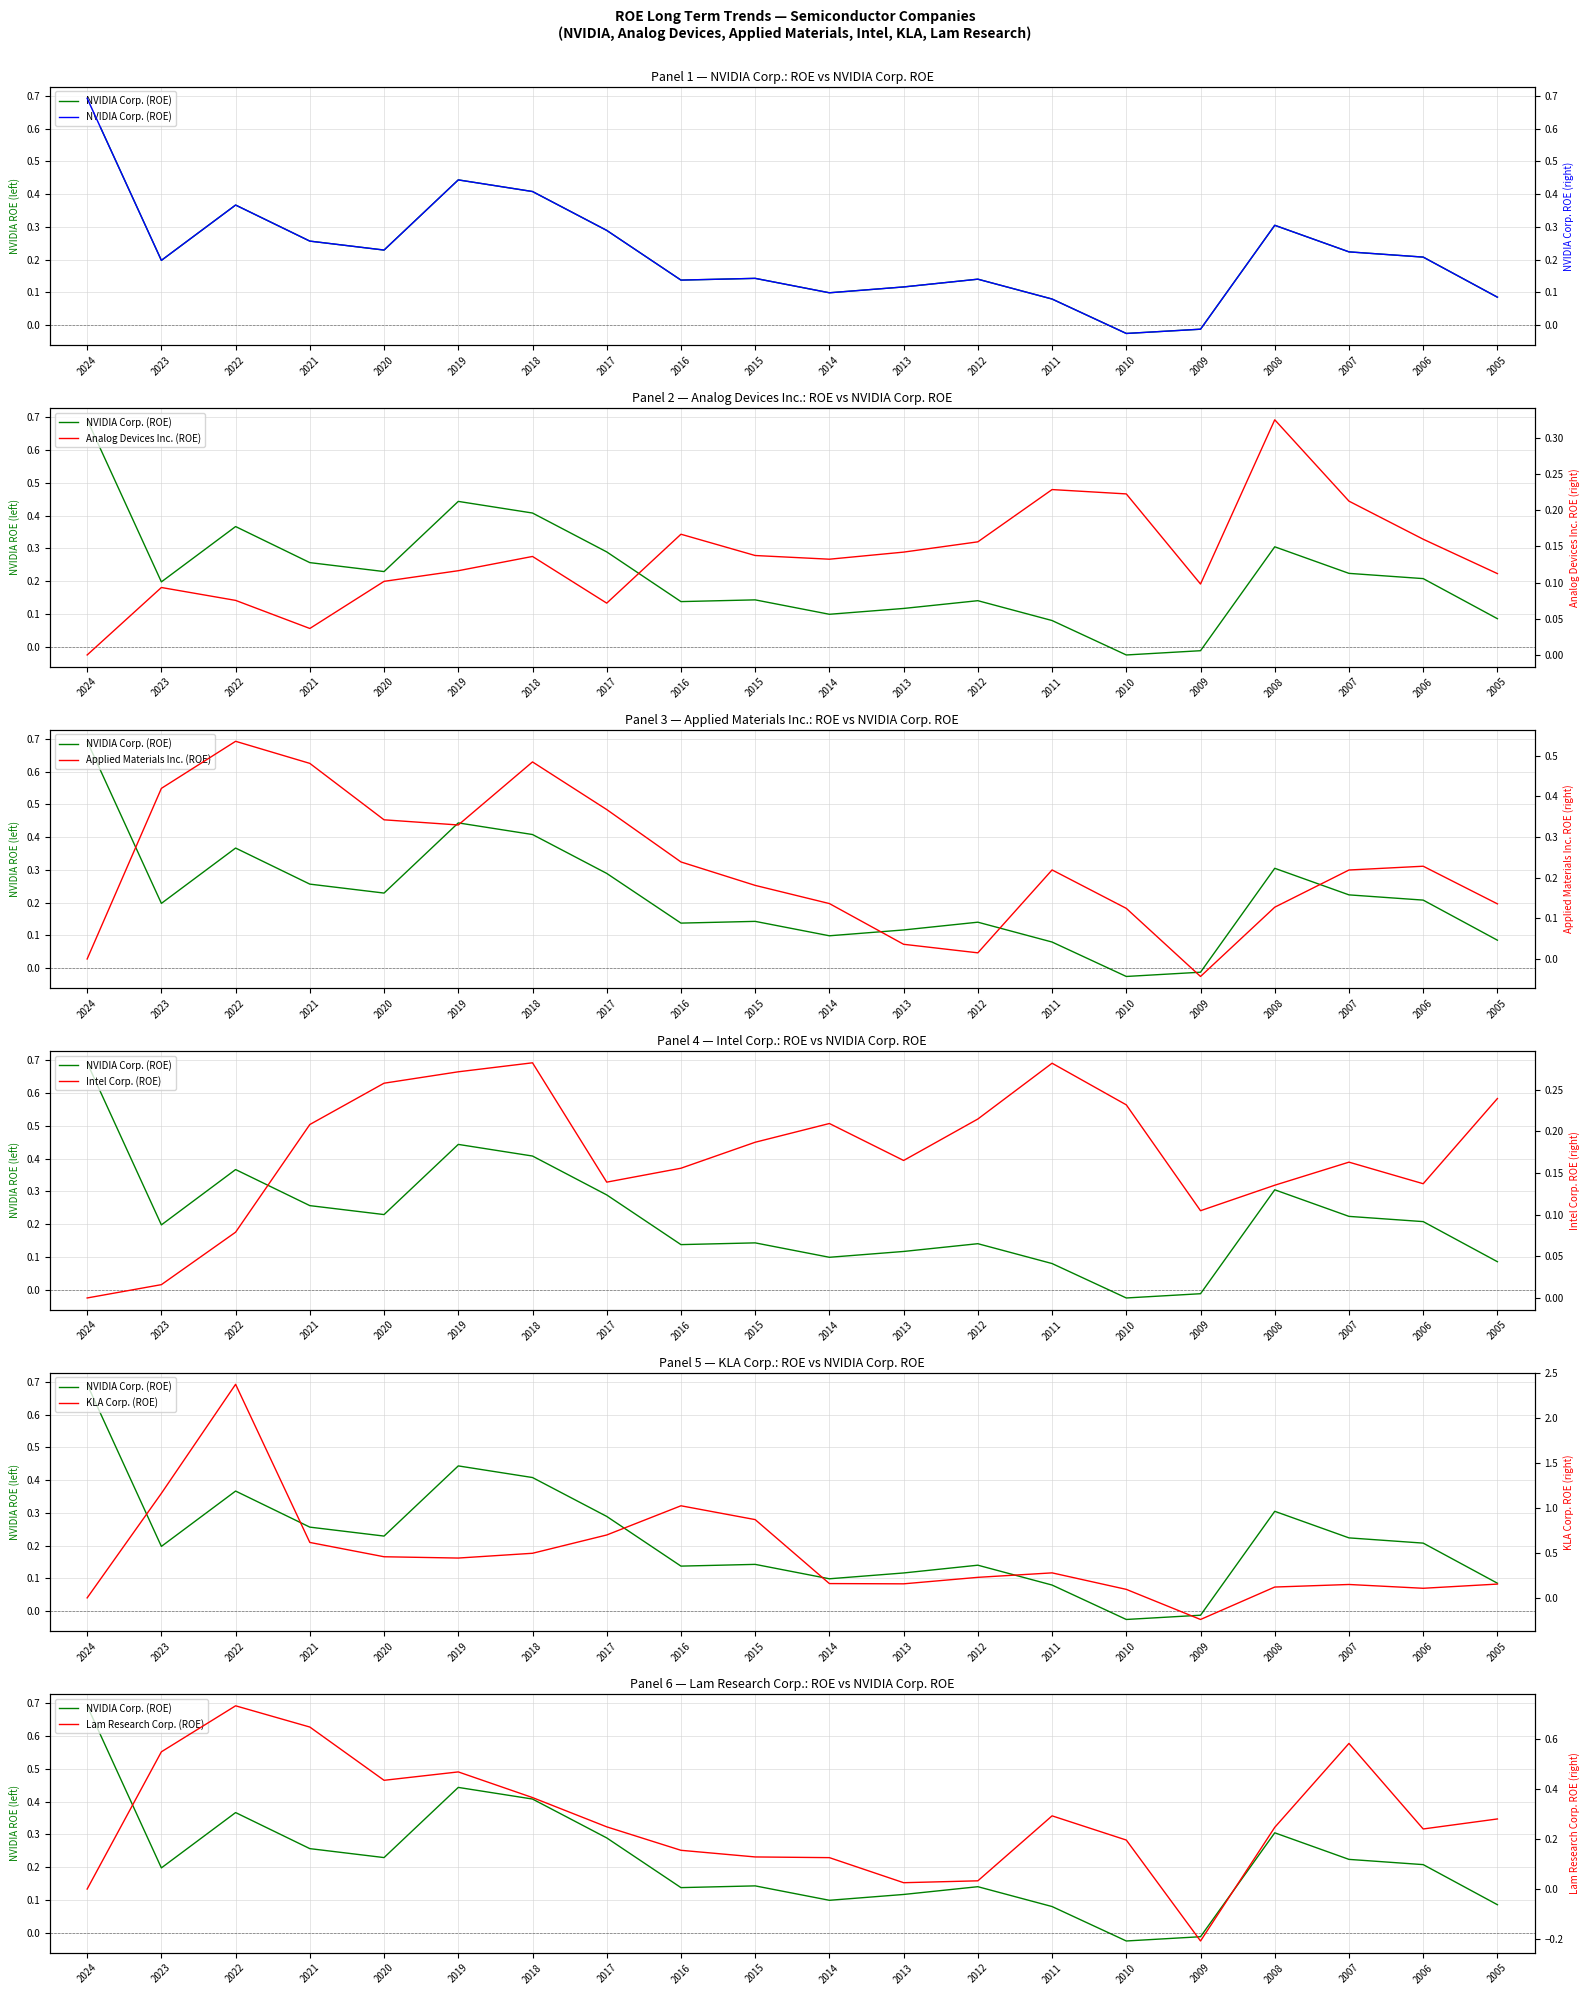

What are all the series names shown in the legend?

NVIDIA Corp. (ROE), Analog Devices Inc. (ROE), Applied Materials Inc. (ROE), Intel Corp. (ROE), KLA Corp. (ROE), Lam Research Corp. (ROE)